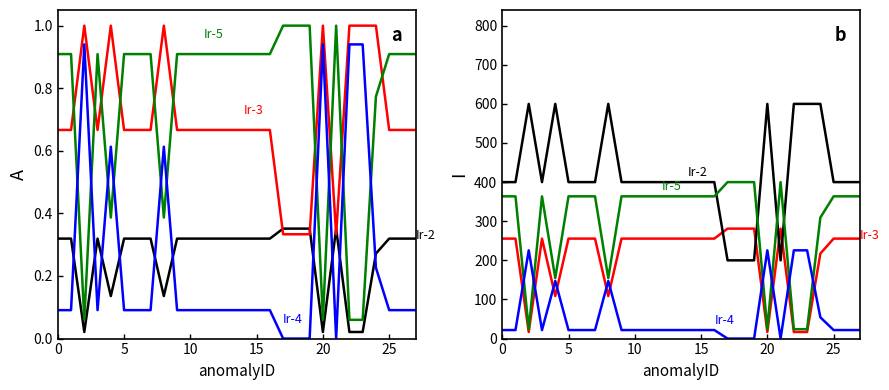

What is the label of the 3rd point from the left?

10